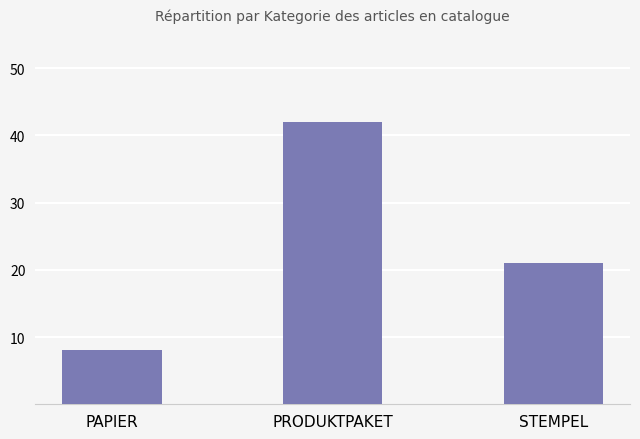

List the labels in order of value, largest first.

PRODUKTPAKET, STEMPEL, PAPIER